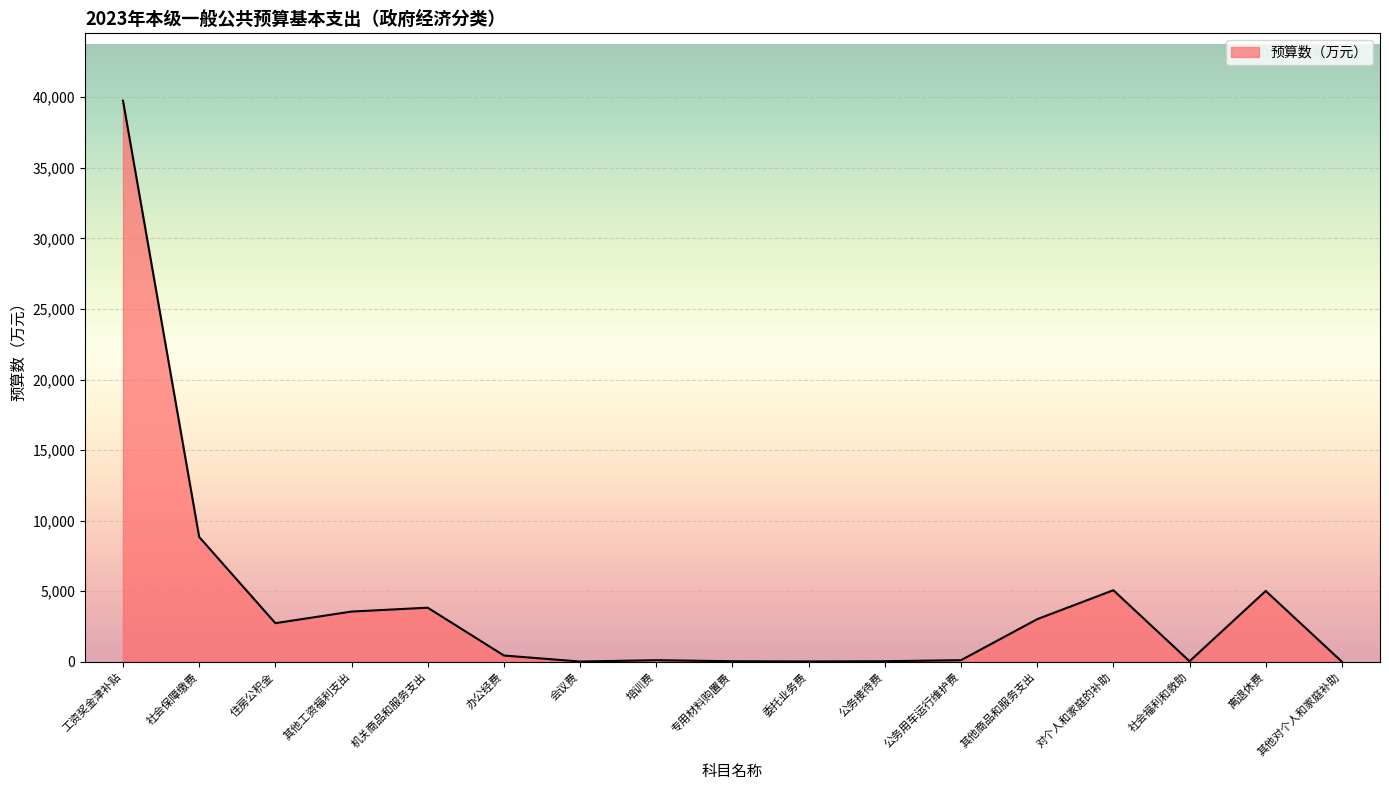

What is the difference between the maximum and minimum values?

39743.4